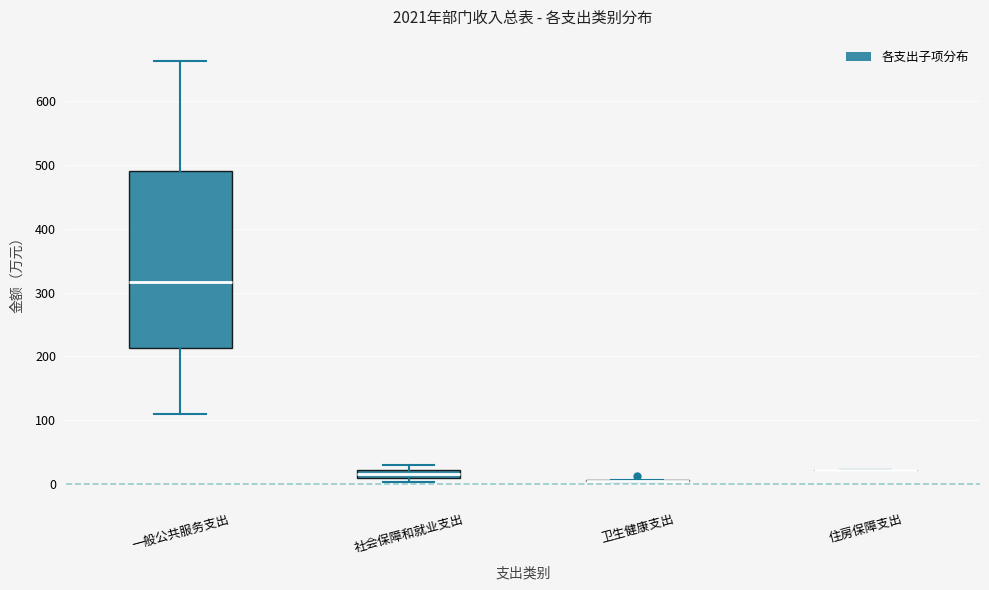

Comparing the boxes themselves (not the whiskers), which one is the tallest?

一般公共服务支出